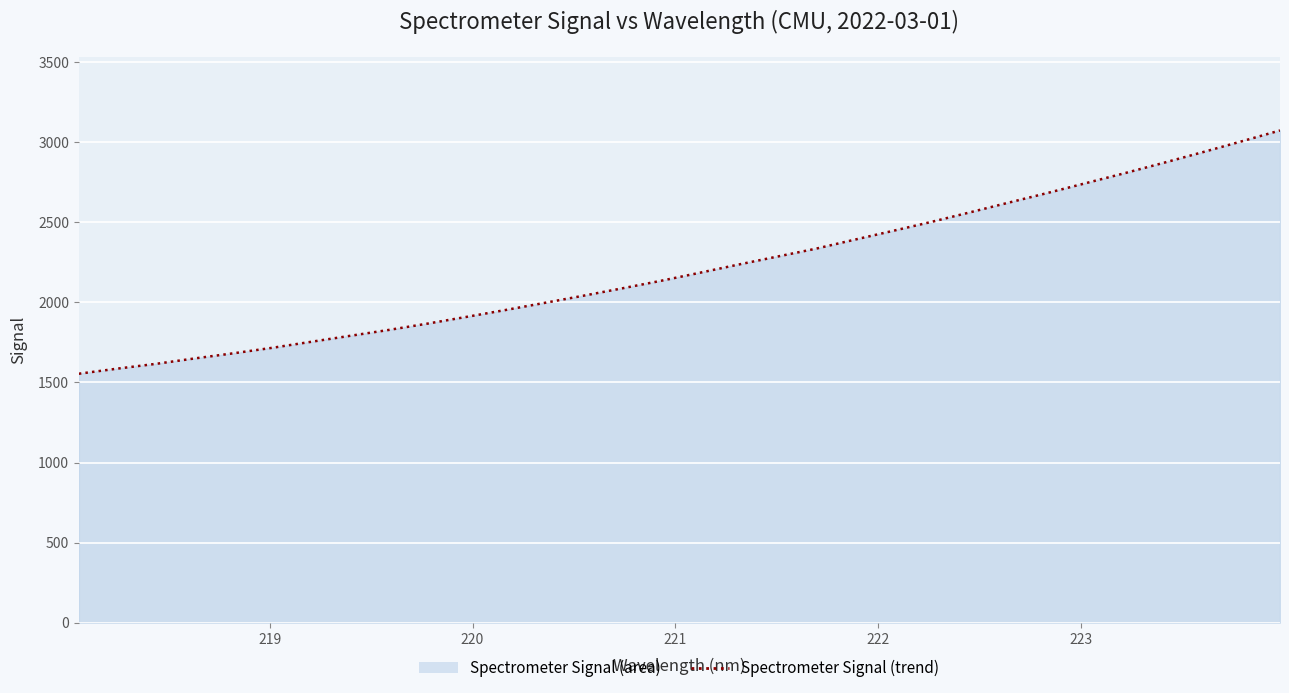

What is the difference between the maximum and minimum values?

1518.6